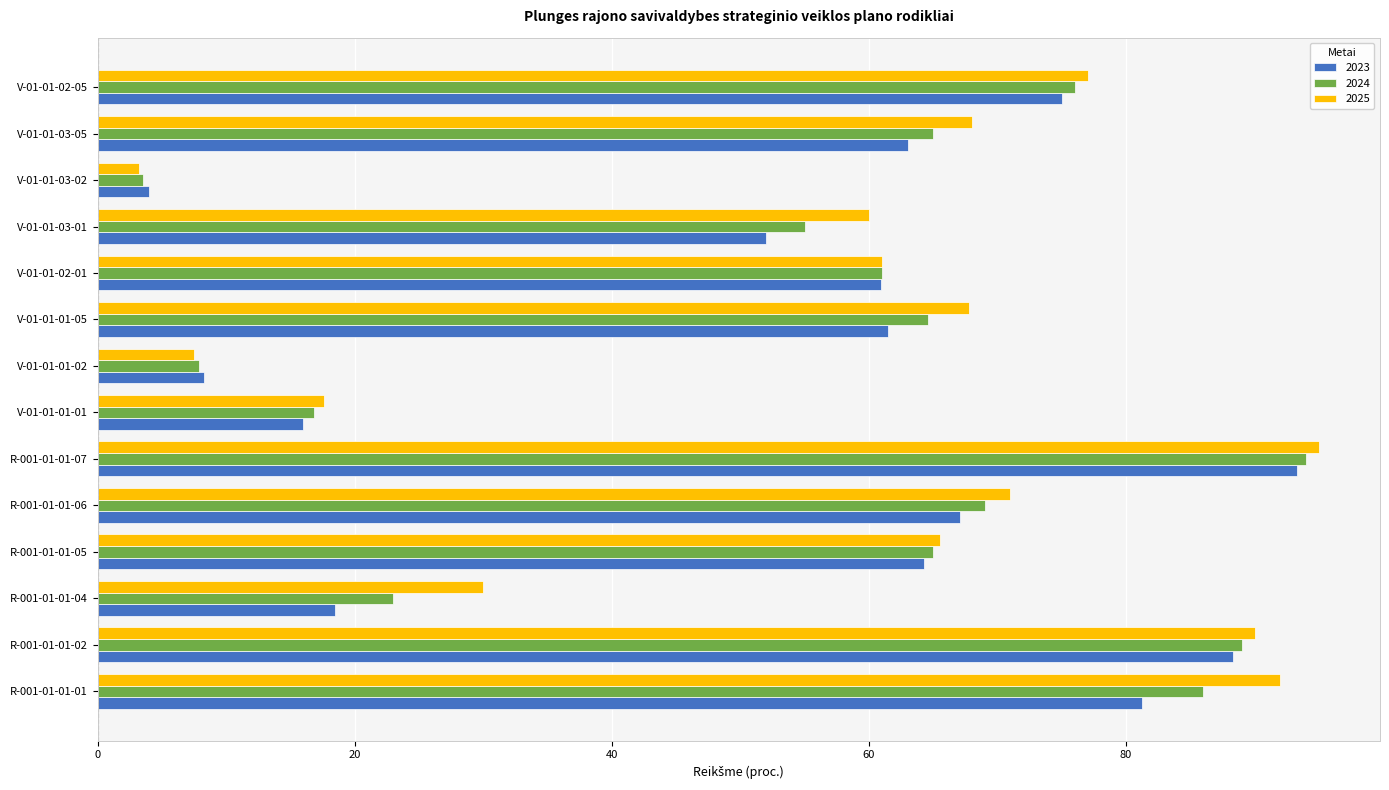

At which category is the sum across all series the highest?

R-001-01-01-07